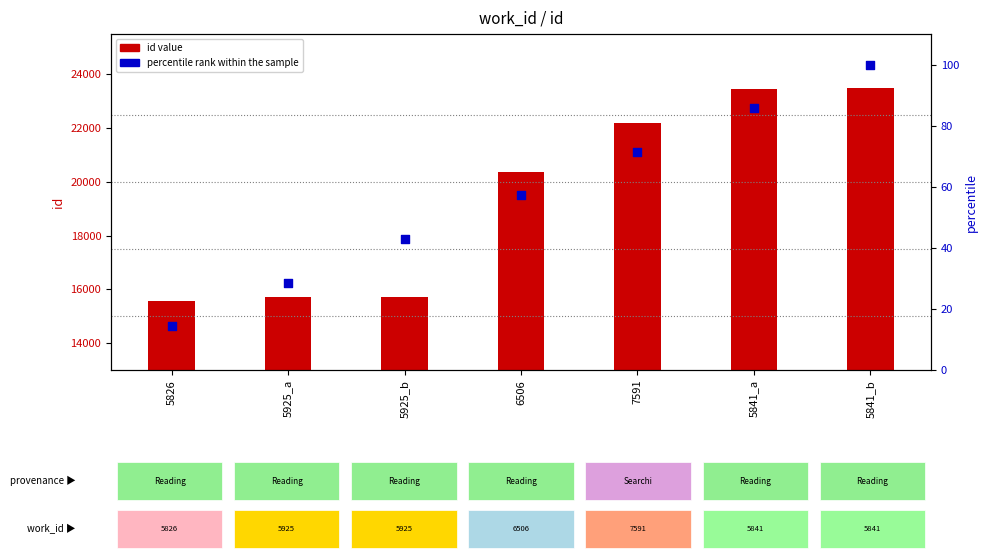

Which series has the widest spread of Y values?

id value